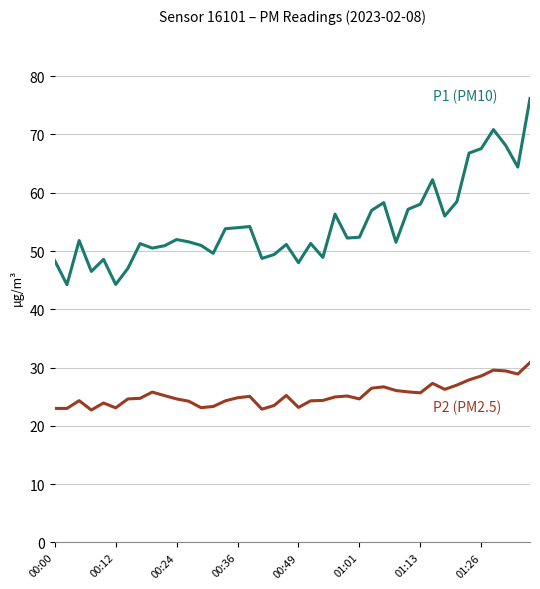

What is the minimum value shown in the chart?

22.7